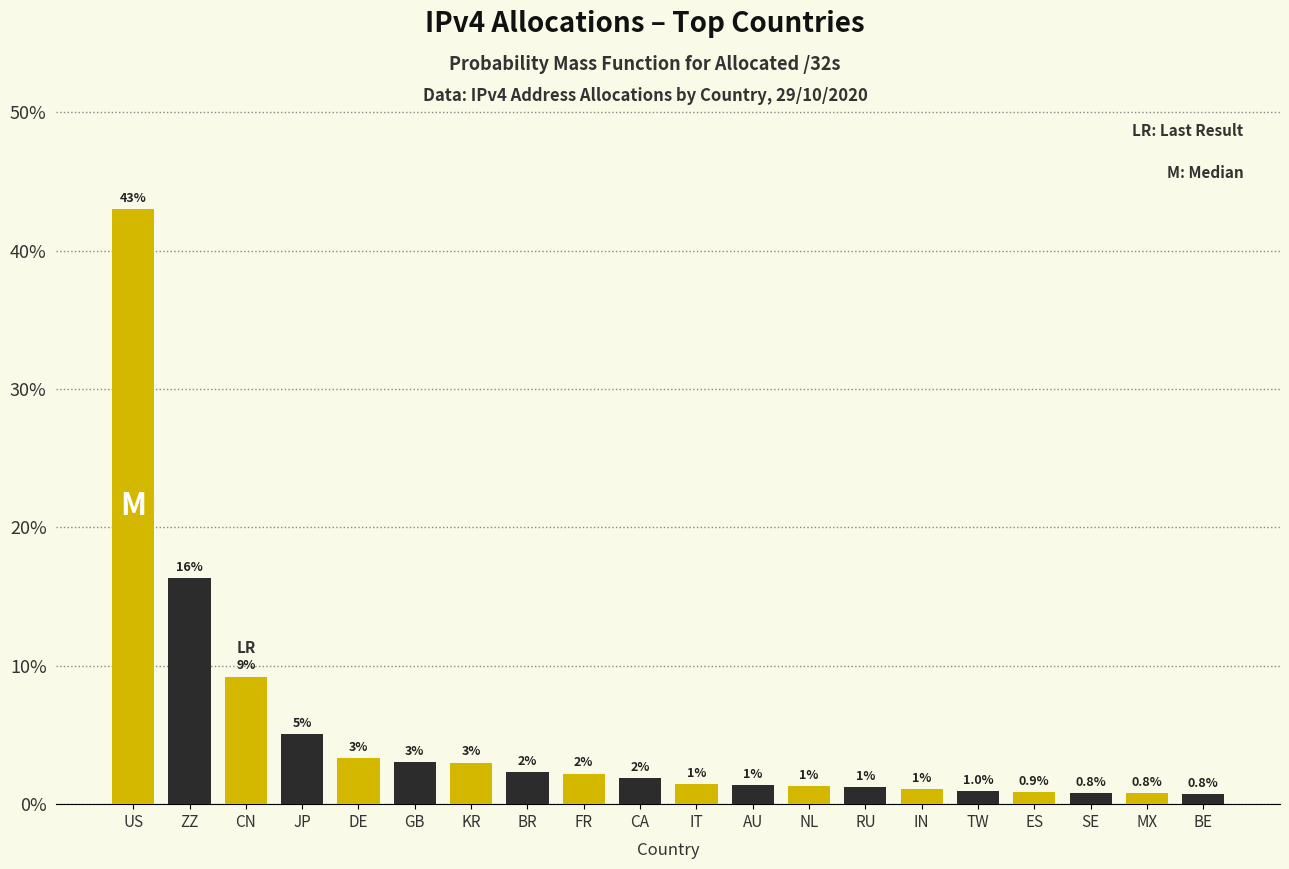

At which label is the value closest to 21?

ZZ